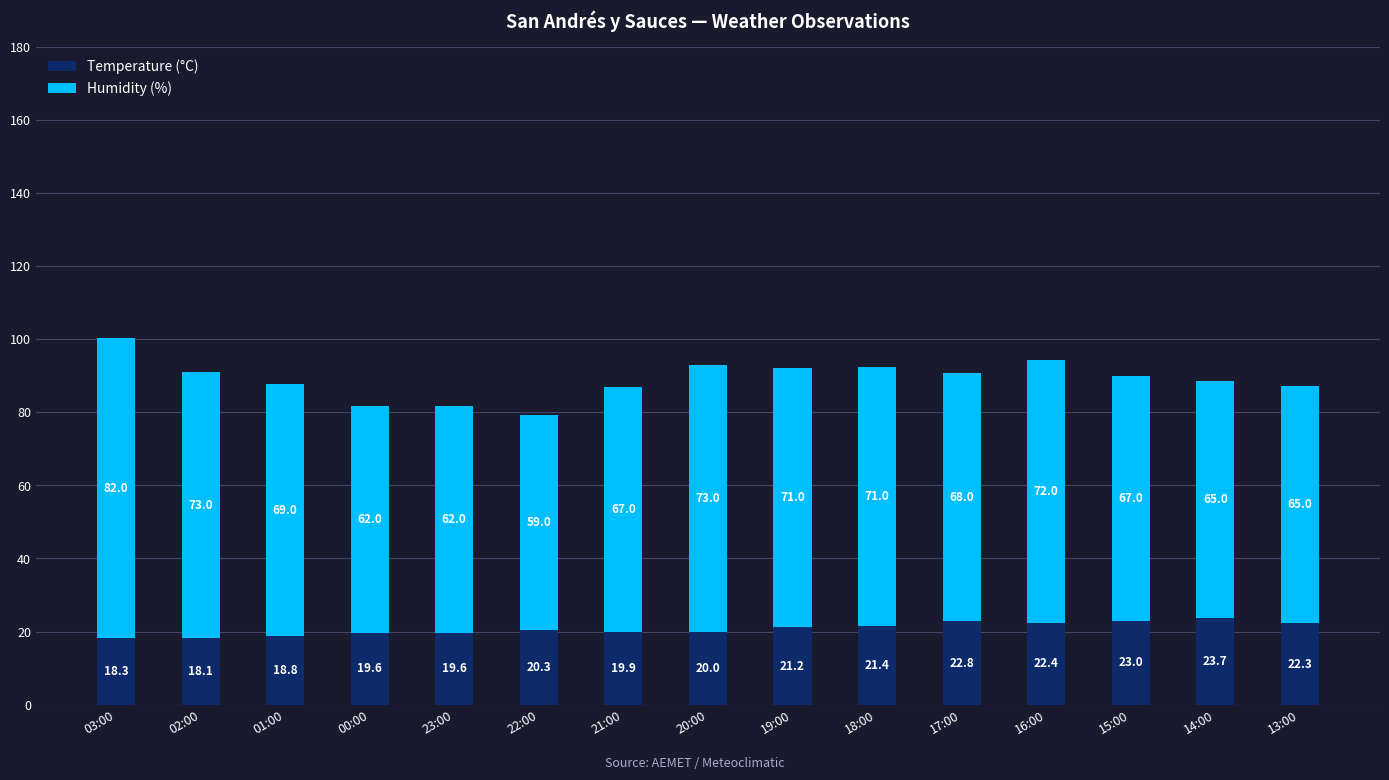

At which label does Temperature (°C) reach its peak?

14:00